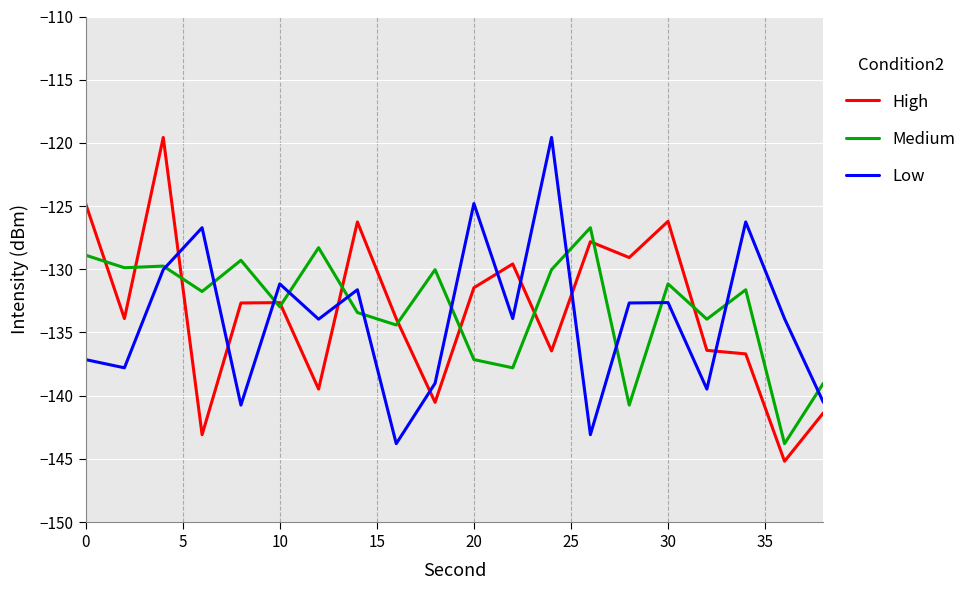

True or false: Low has more than 0 interior local peaks.

True